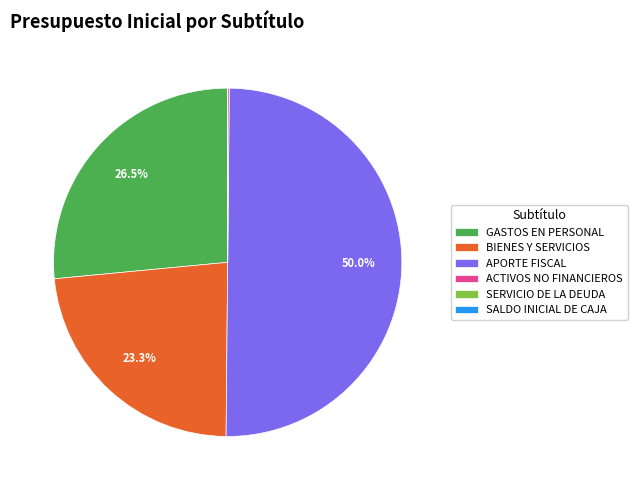

Which category has the biggest portion of the pie?

APORTE FISCAL